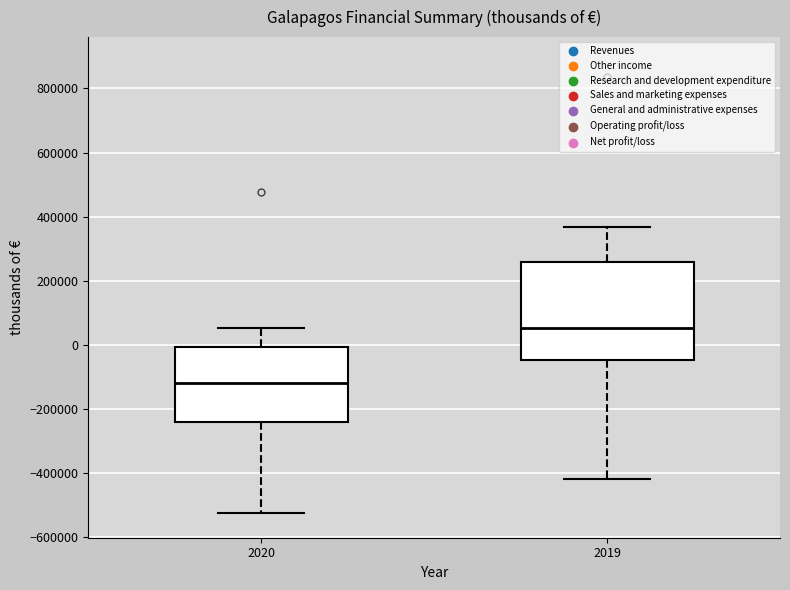

Which box's median line is the lowest?

2020